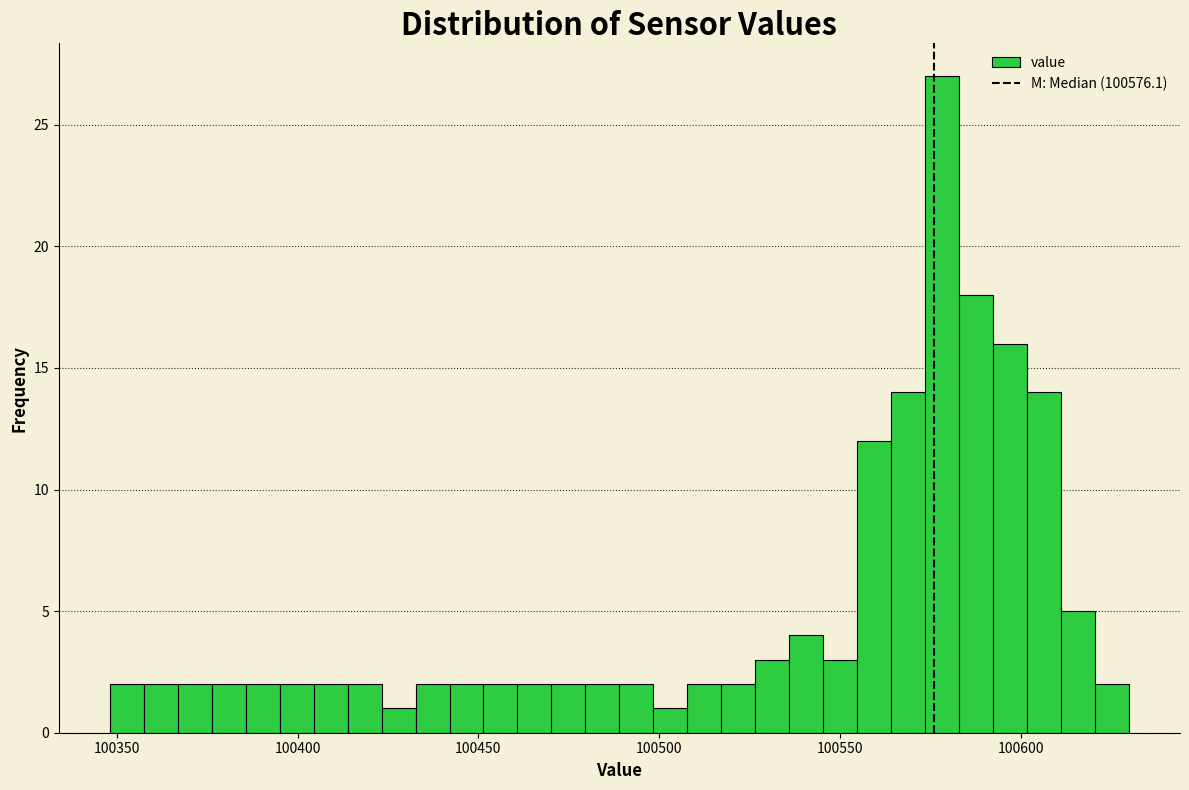

Read against the x-axis, roughly where is the centre of the tallest bar?

100580